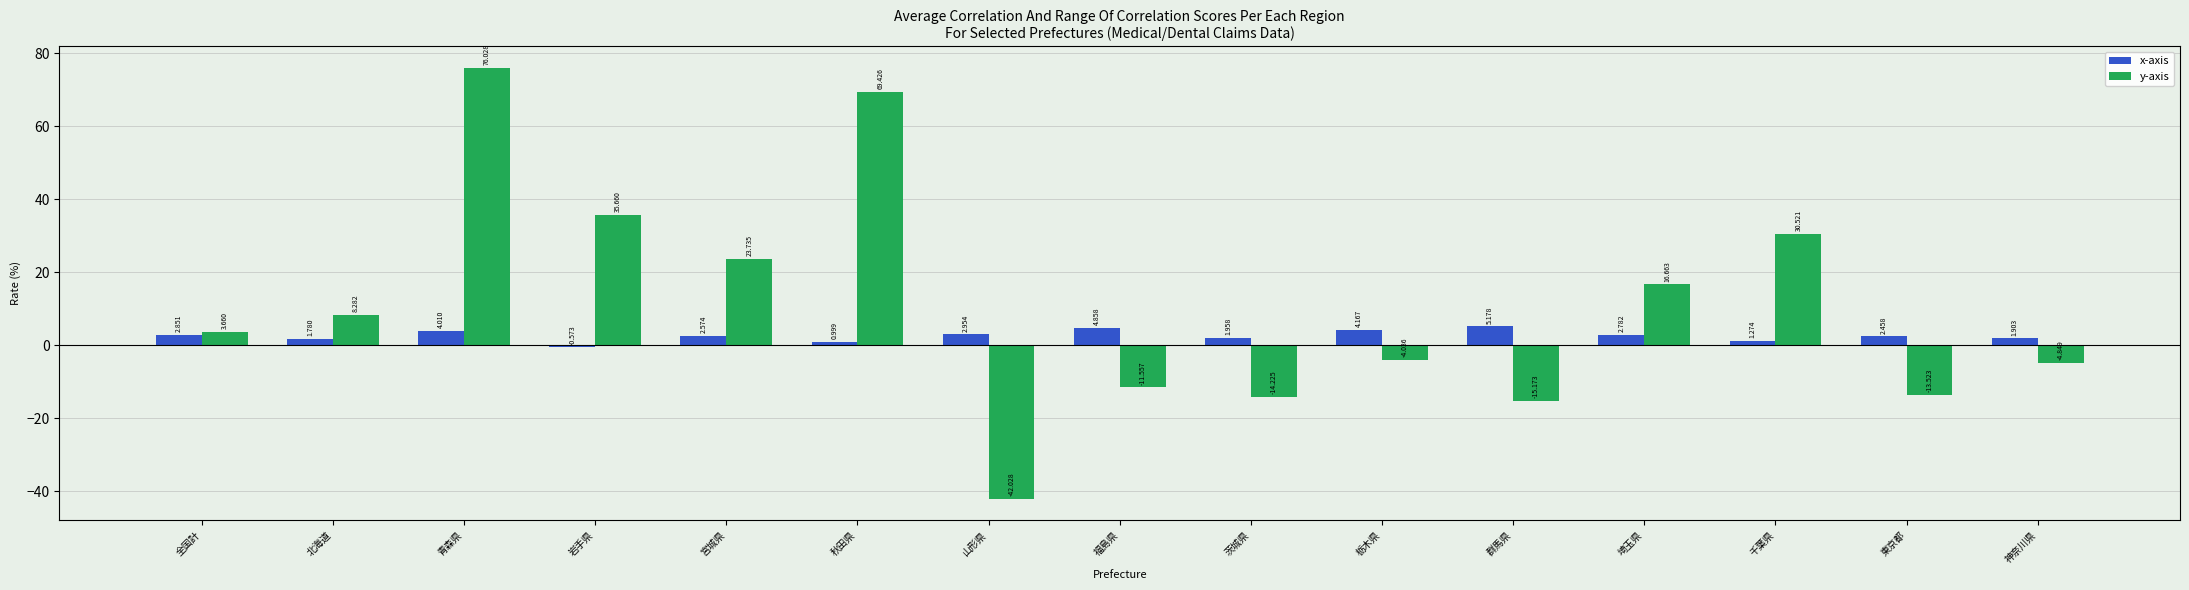

What is the maximum value for y-axis?

76.0